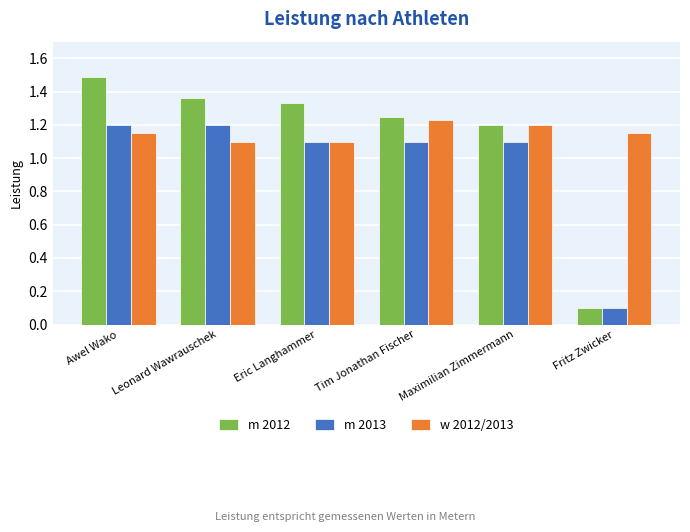

At which label does m 2013 first exceed 1?

Awel Wako